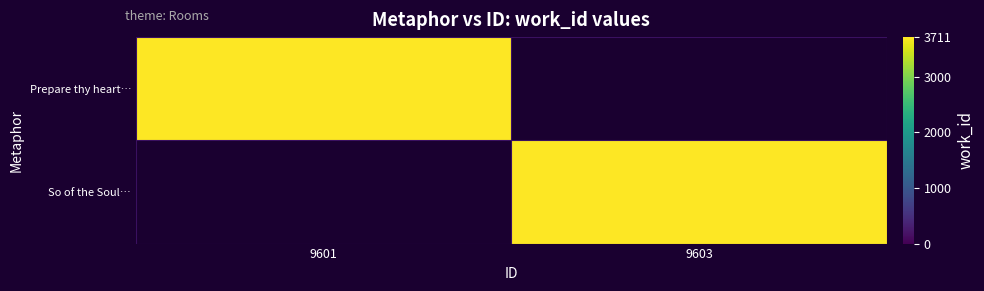

Which category has the lowest value in the So of the Soul… series?

9601